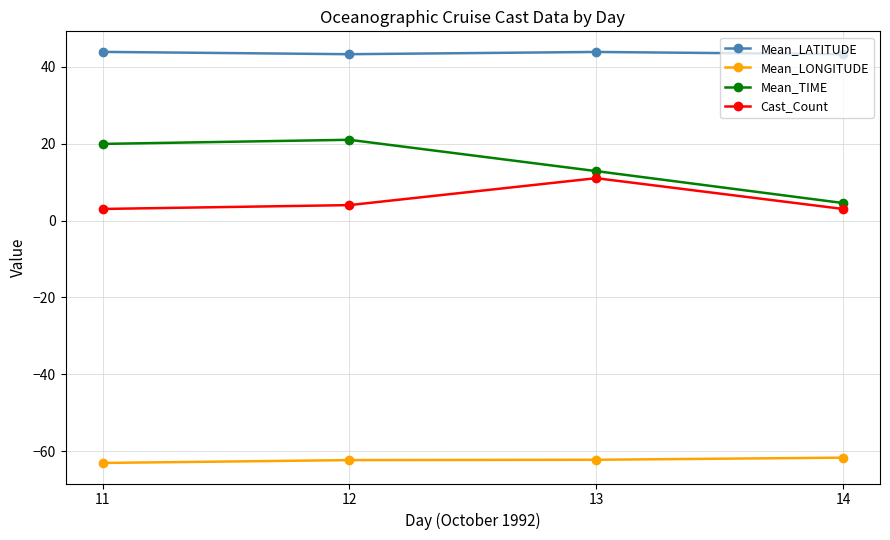

In Cast_Count, how many points are higher than both neighbors (excluding endpoints)?

1